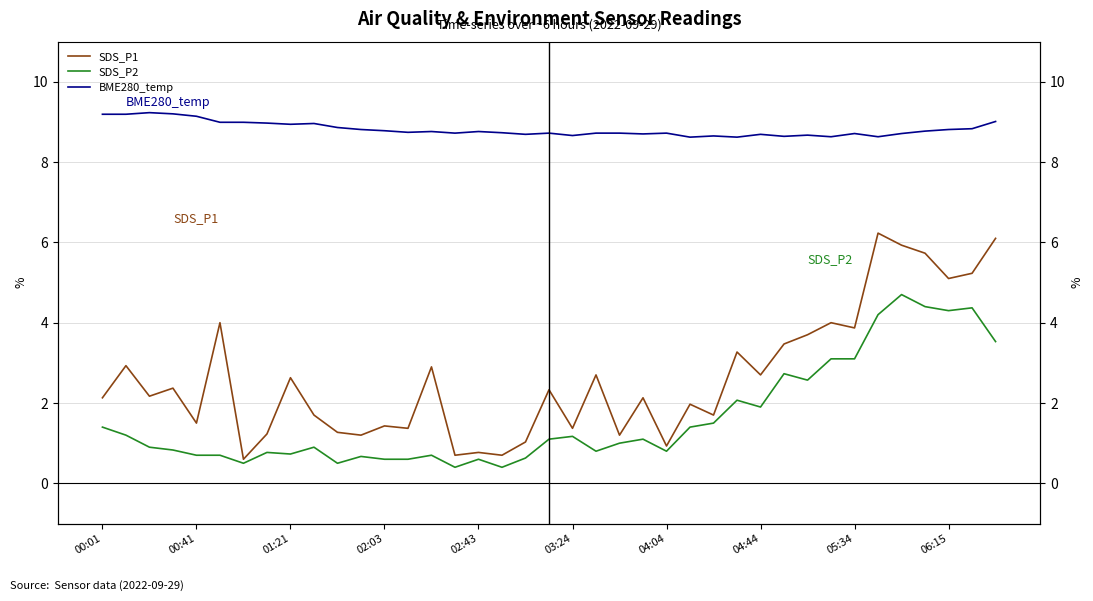

In SDS_P1, how many points are higher than both neighbors (excluding endpoints)?

14